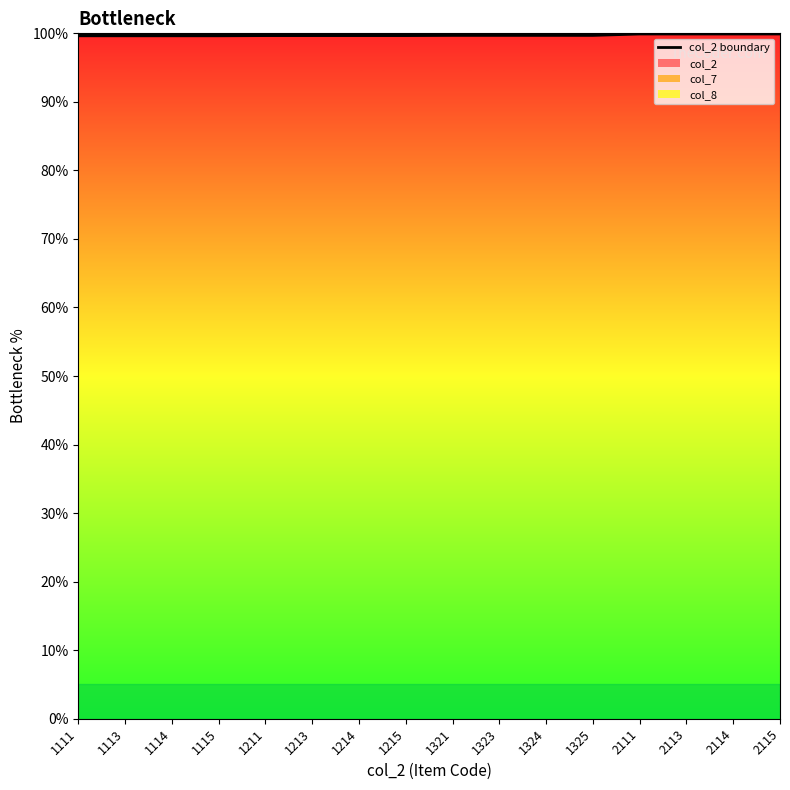

True or false: col_7 has a value of 99.9 at 1113.

True